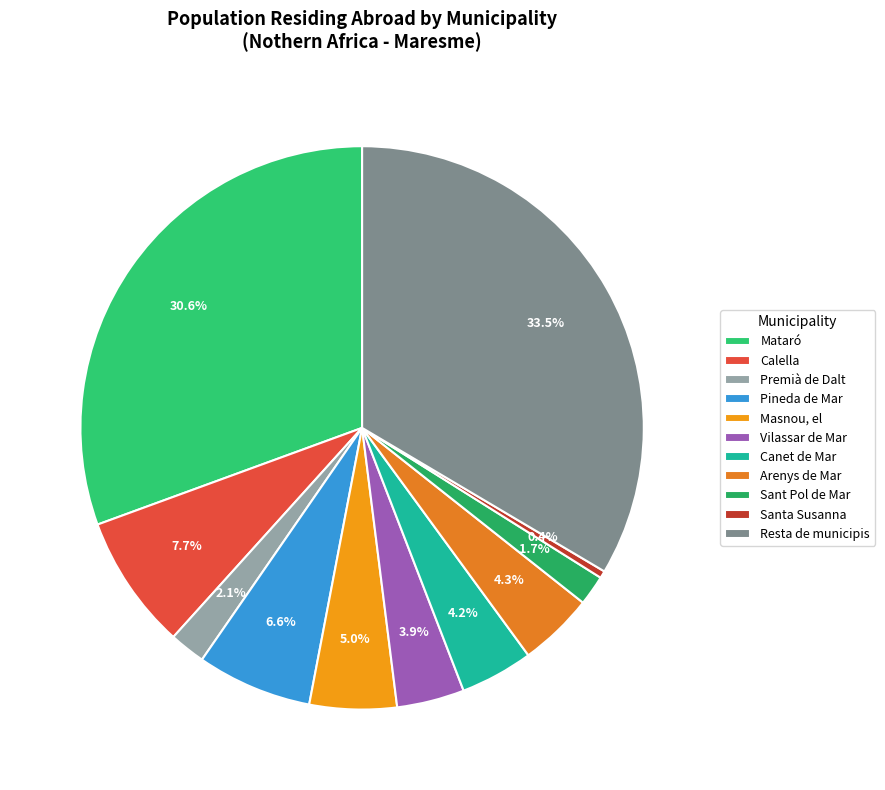

To the nearest percent, what portion does Canet de Mar represent?

4%